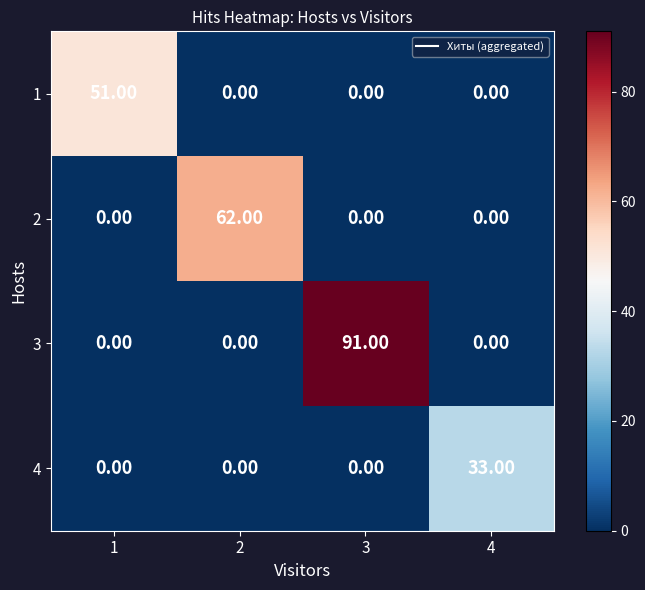

How many values in 3 are above zero?

1